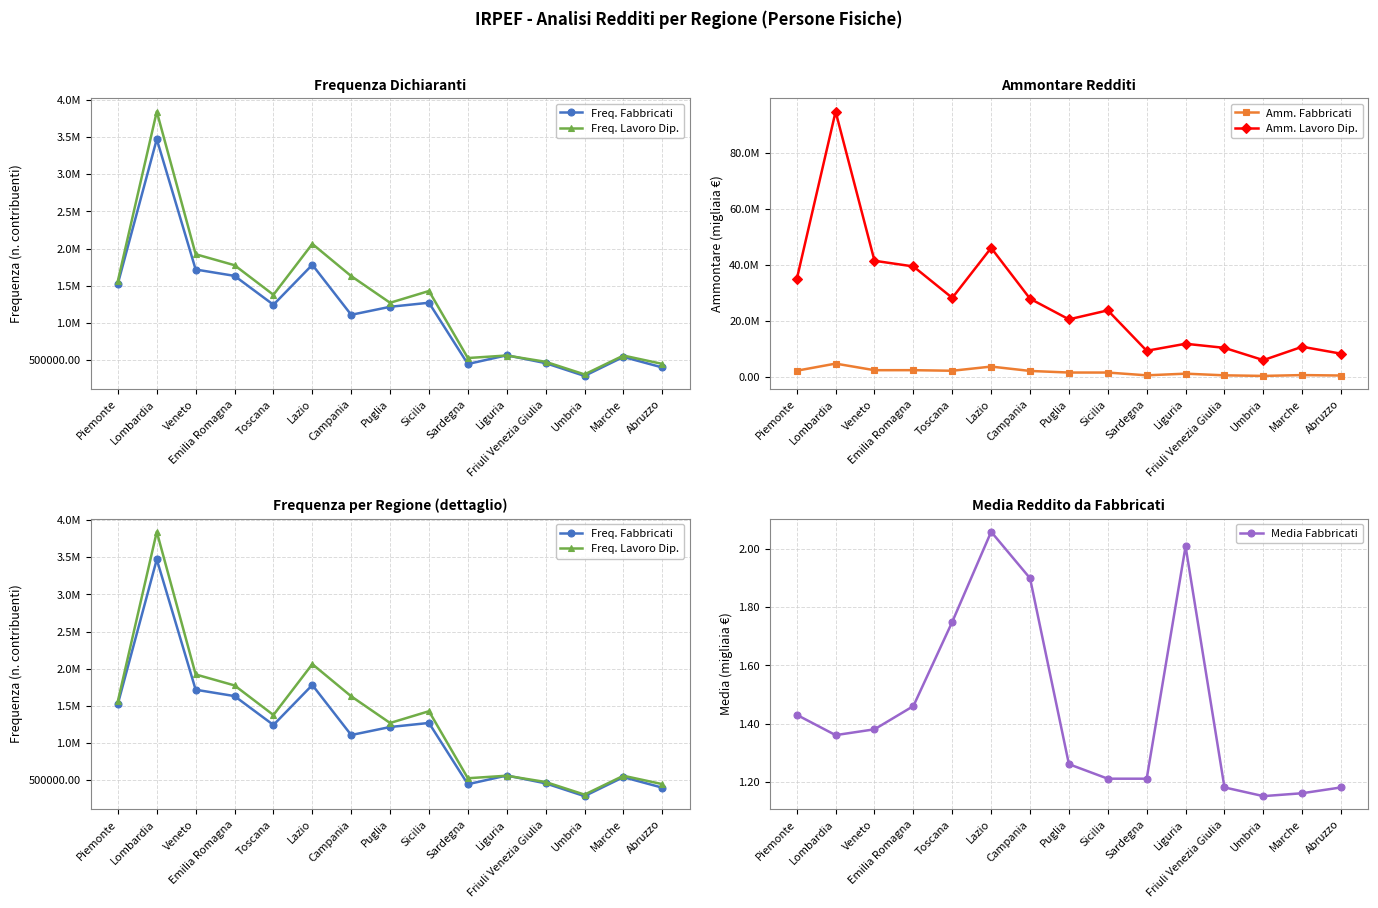

What is the label of the 9th point from the right?

Campania